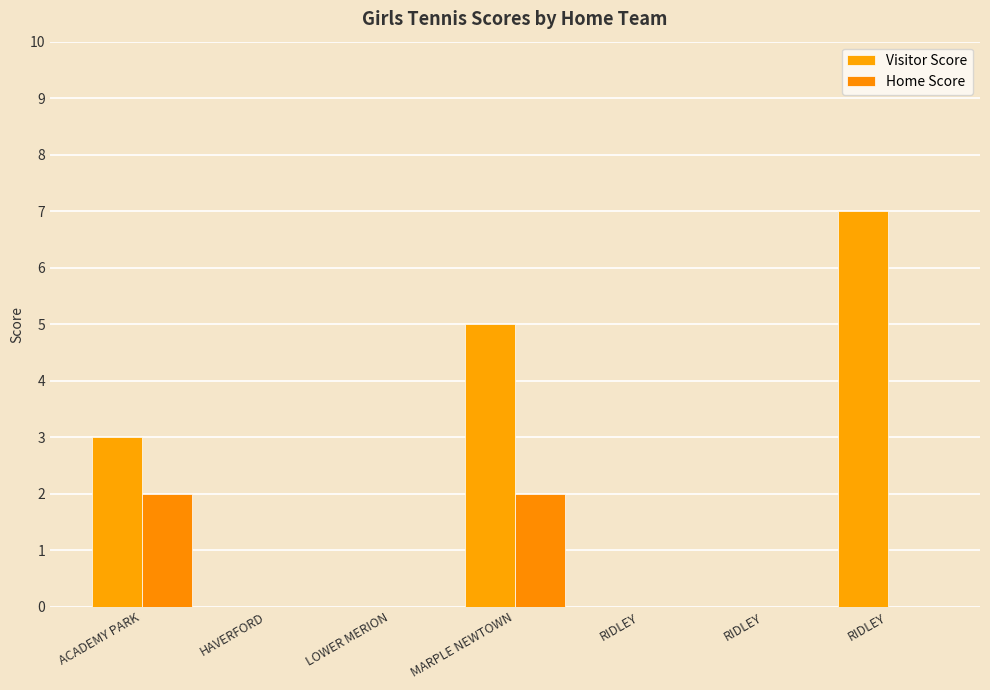

The value of Visitor Score at MARPLE NEWTOWN is 8. True or false?

False